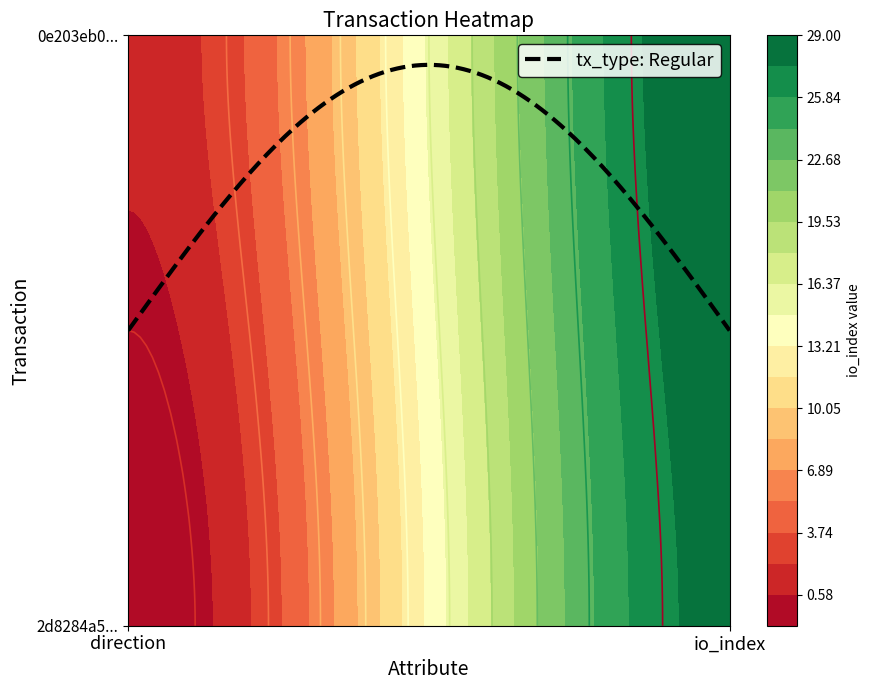

What is the approximate value of 0e203eb02c4d4a5372613ea6cbea3134a6da193 at 1?

29